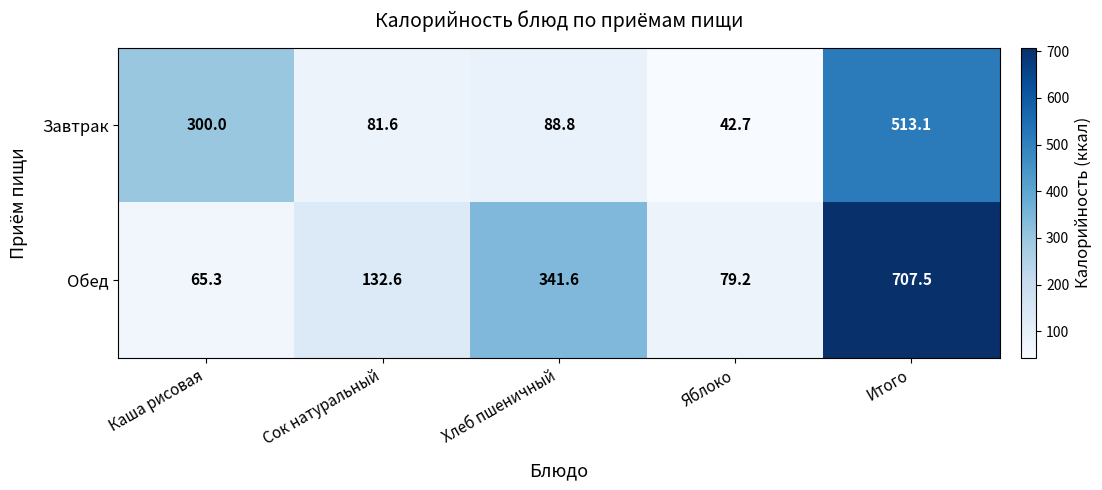

What is the sum of the Завтрак values at Сок натуральный and Яблоко?

124.3